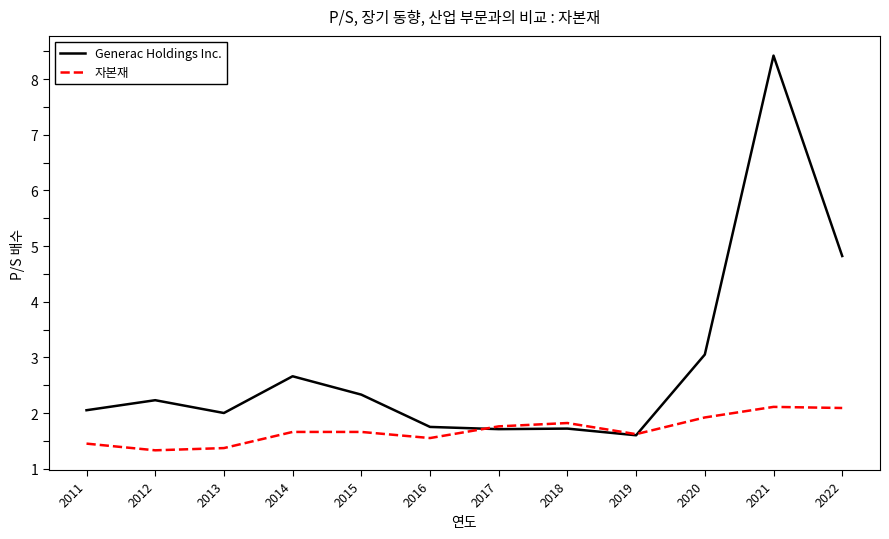

What is the maximum value for Generac Holdings Inc.?

8.4